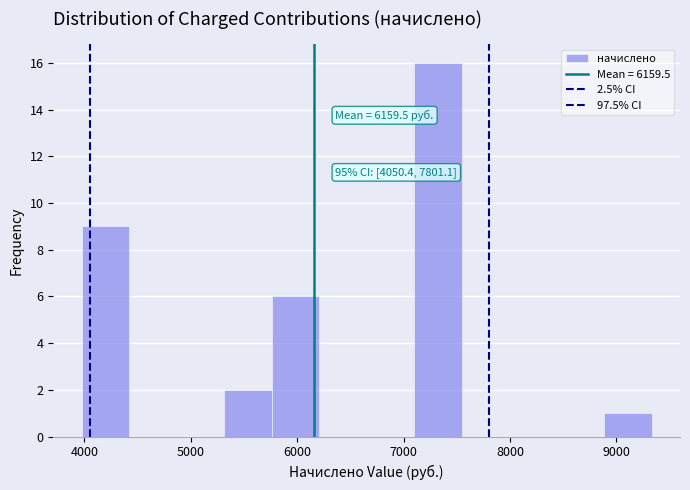

Which range on the x-axis has the tallest bar?

7100 to 7500